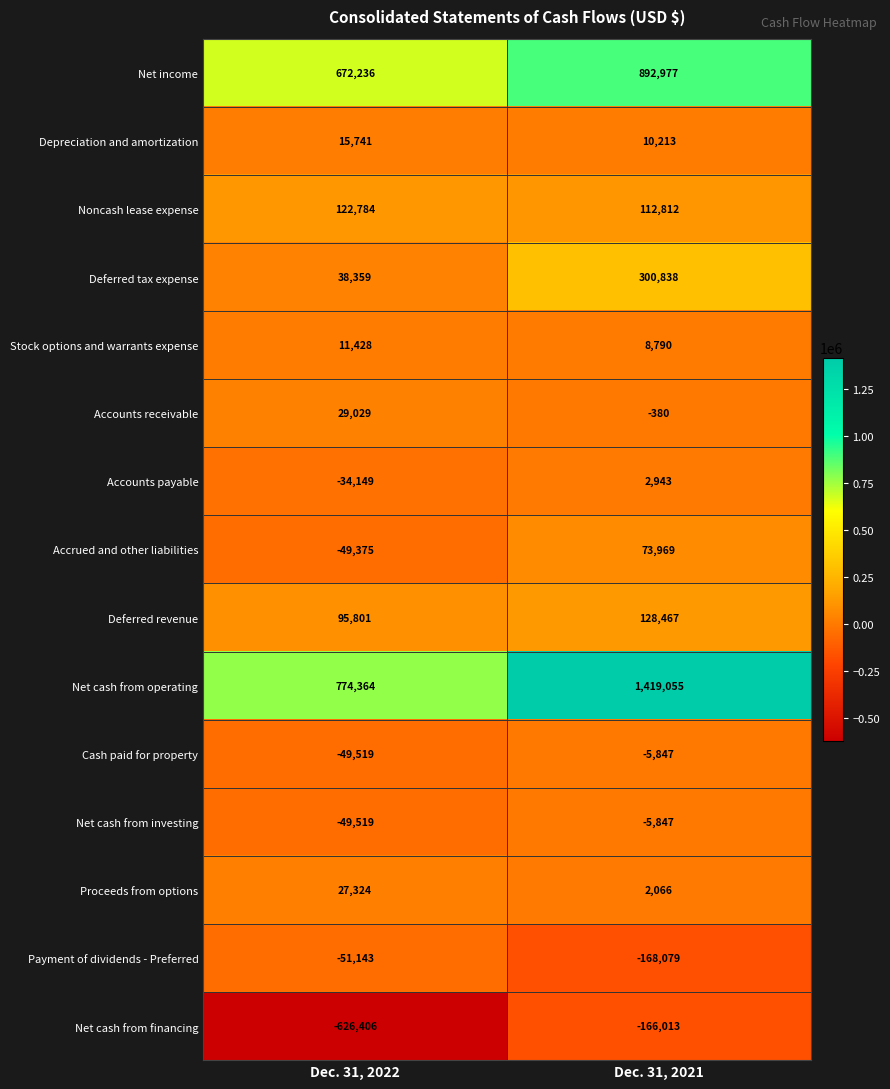

List the labels in order of Depreciation and amortization value, smallest first.

Dec. 31, 2021, Dec. 31, 2022